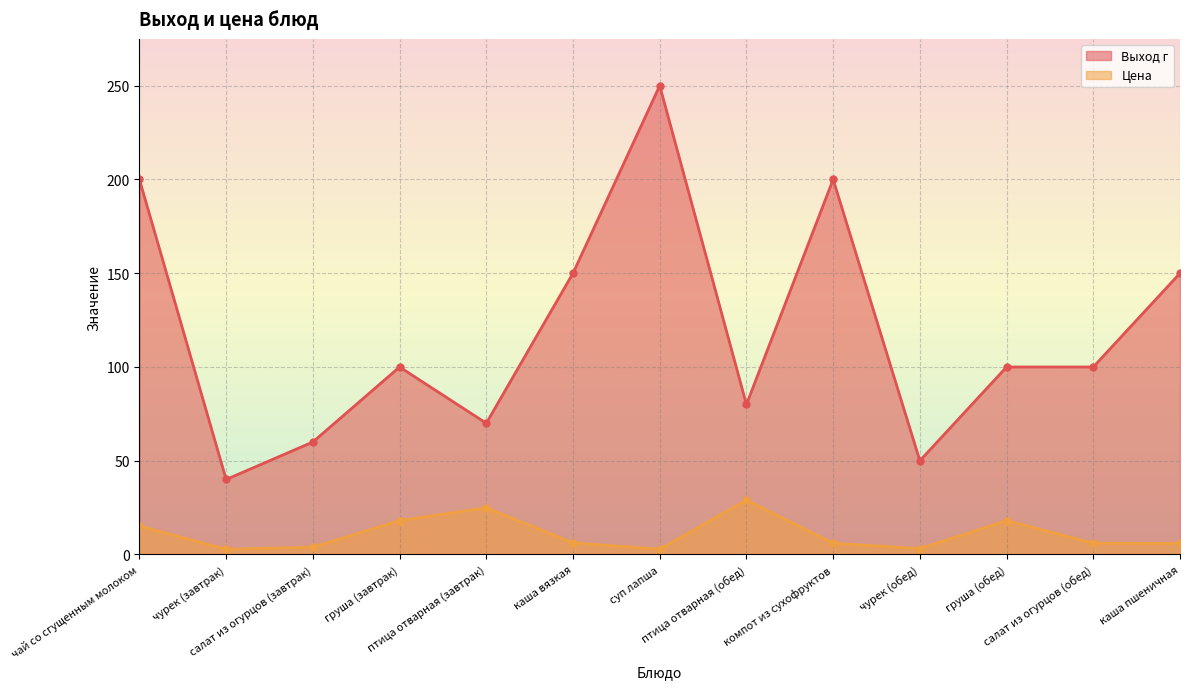

What is the total value across all series at чай со сгущенным молоком?

215.1